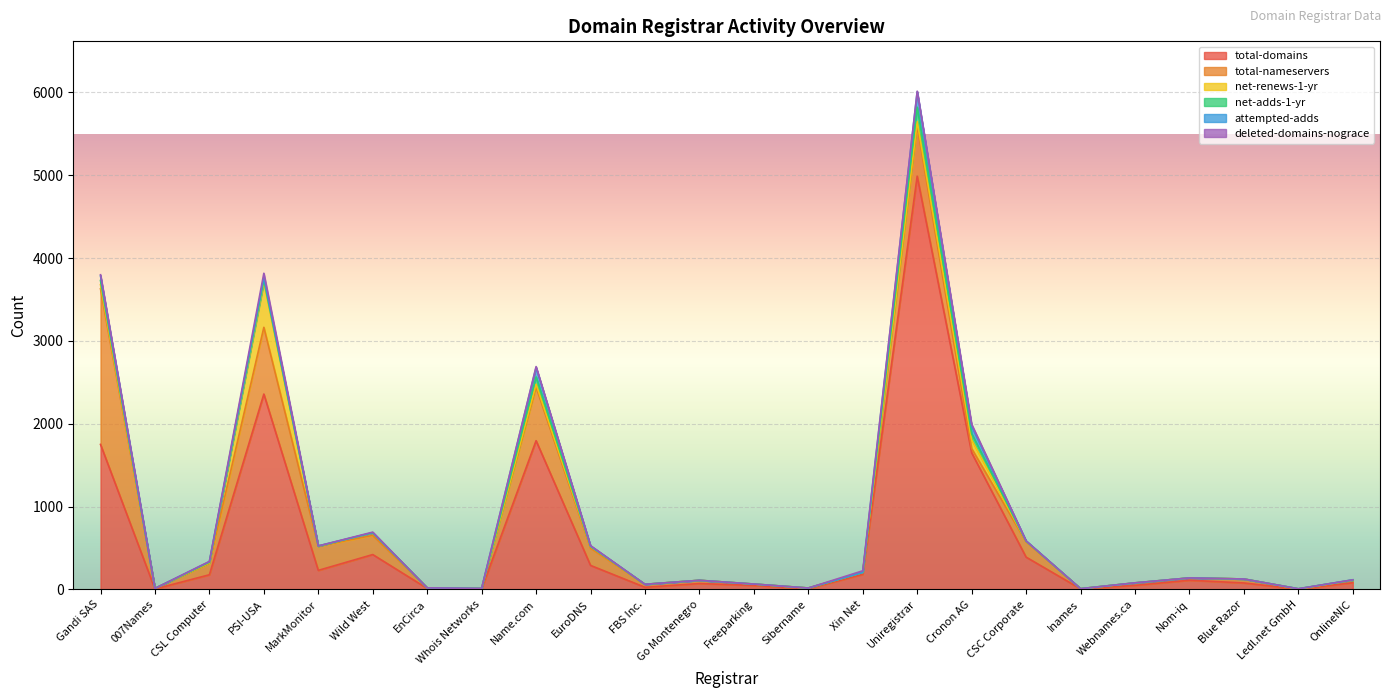

Does the chart display data point markers on the line(s)?

No